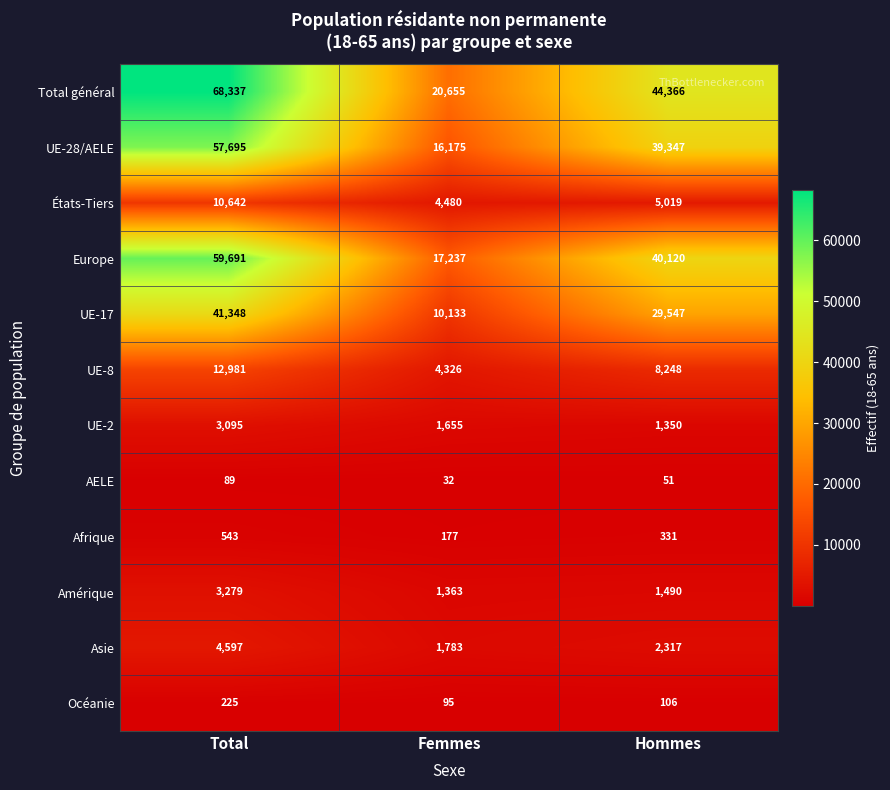

Which series has the widest spread of values?

Total général